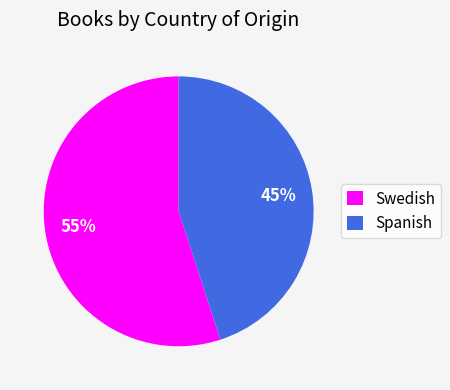

Do Spanish and Swedish together represent more than half of the pie?

Yes